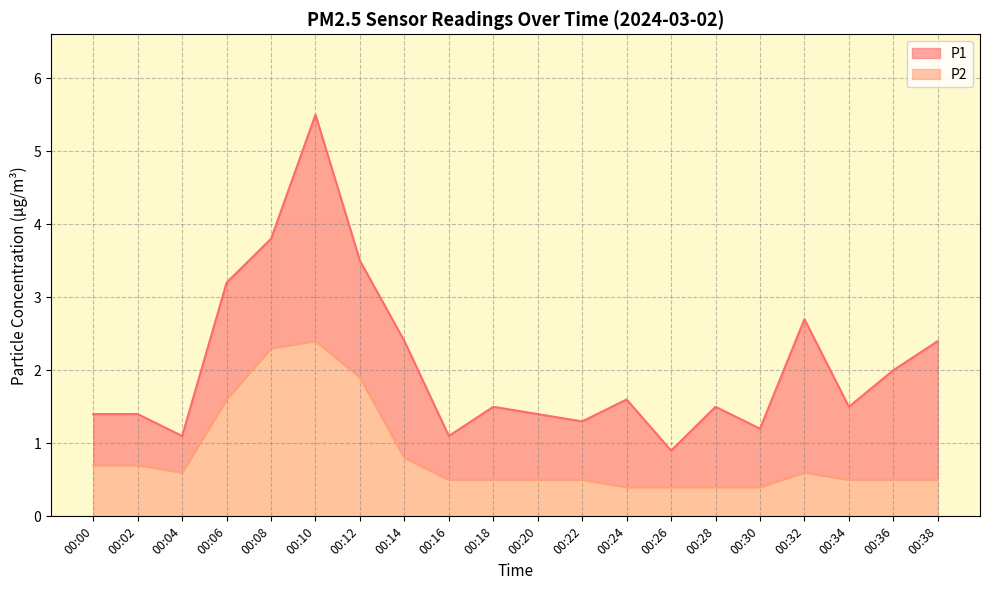

Rank the series at 00:10 from highest to lowest value.

P1, P2